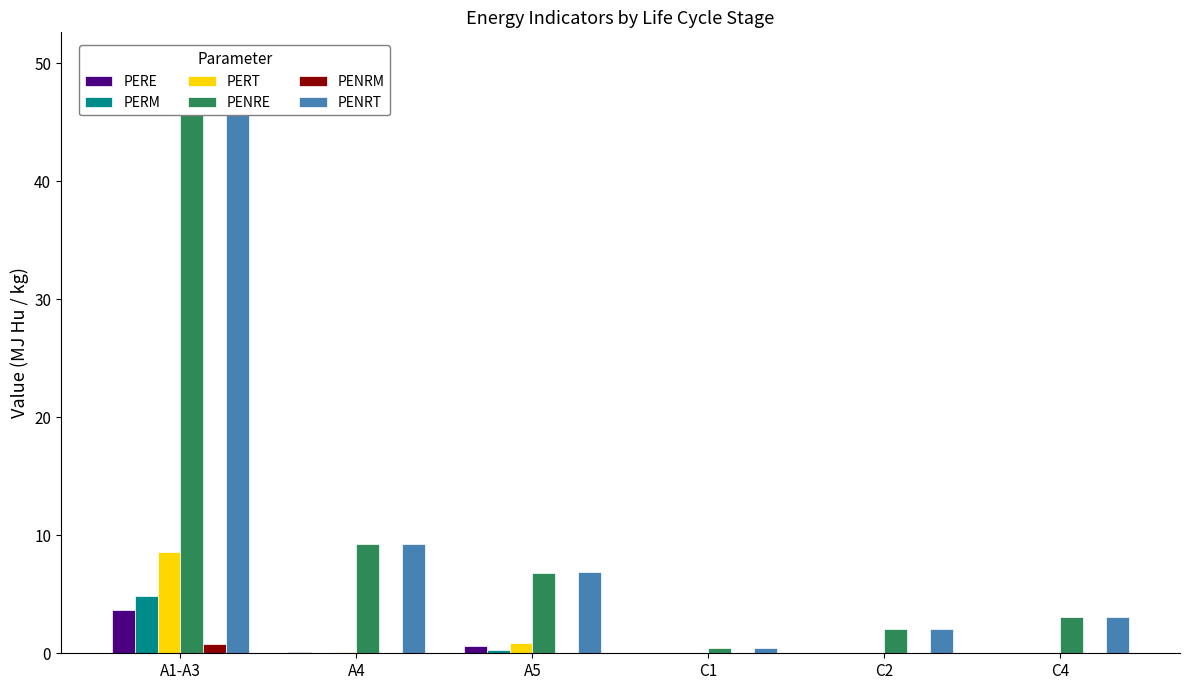

What are all the series names shown in the legend?

PERE, PERM, PERT, PENRE, PENRM, PENRT